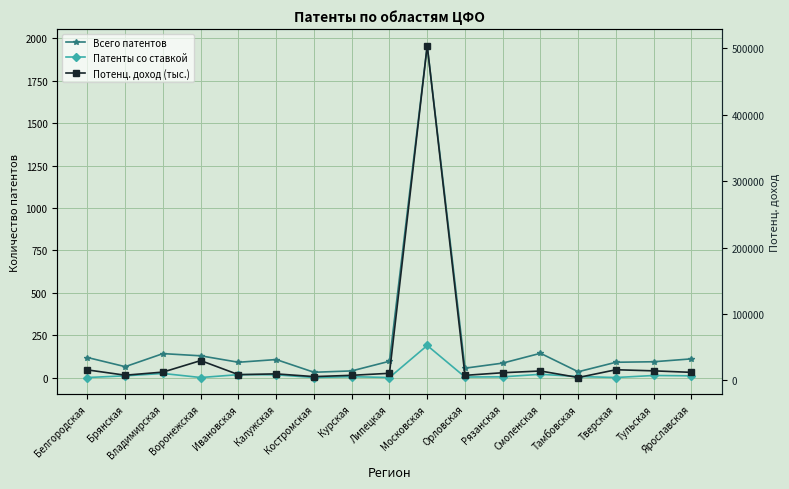

Which series has the largest range (max minus min)?

Потенц. доход (тыс.)